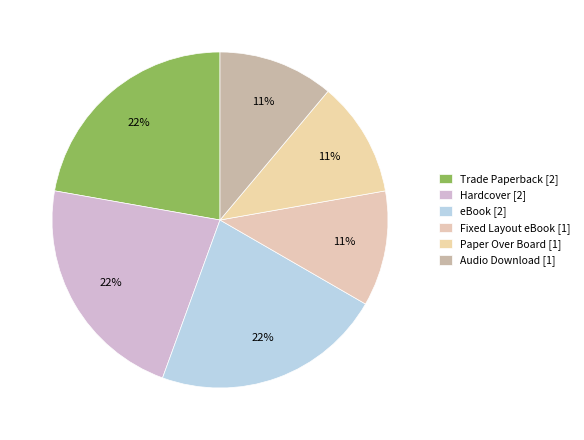

How many segments does this pie chart have?

6